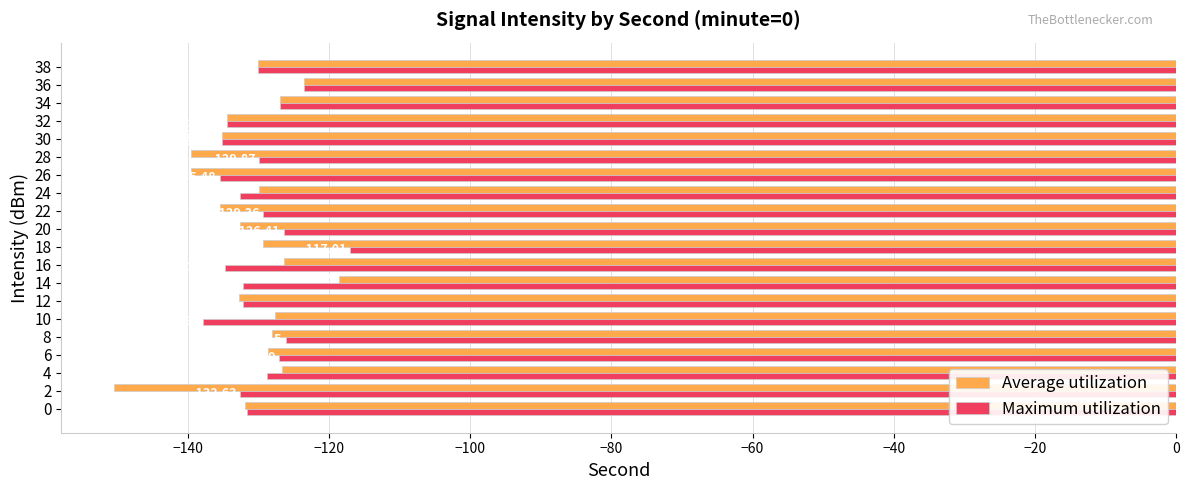

How many data points in Average utilization are above -129?

8